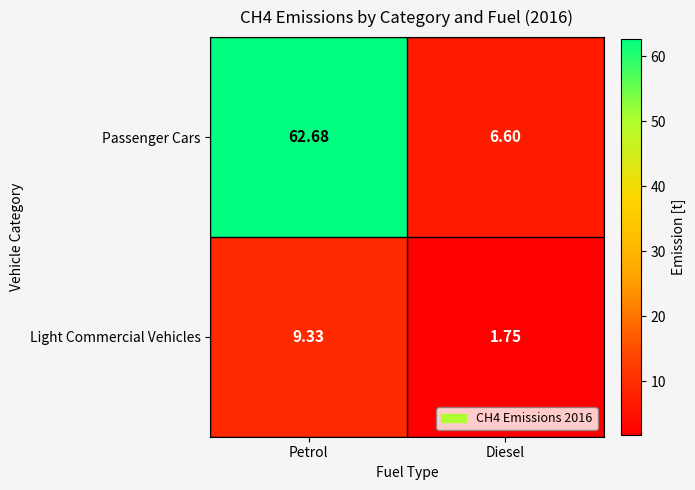

At how many categories does at least one series exceed 57?

1